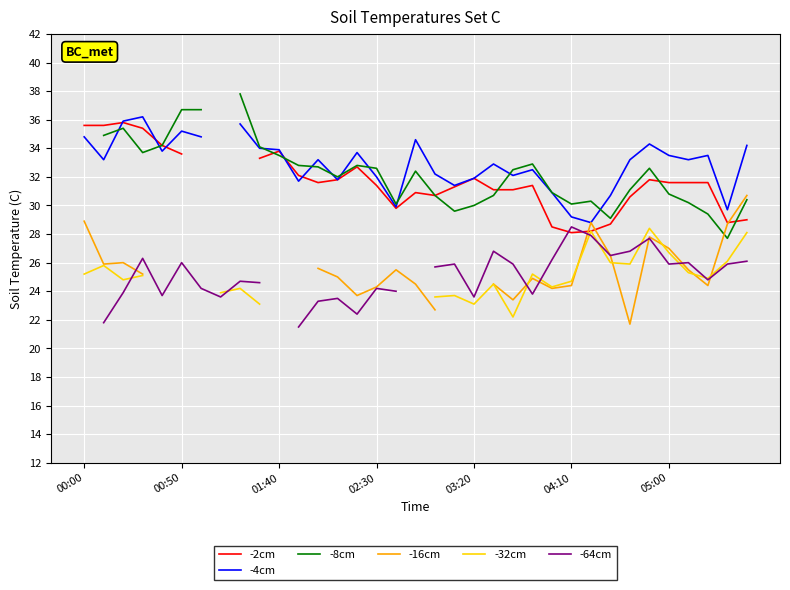

How many values in -32cm are above zero?

25